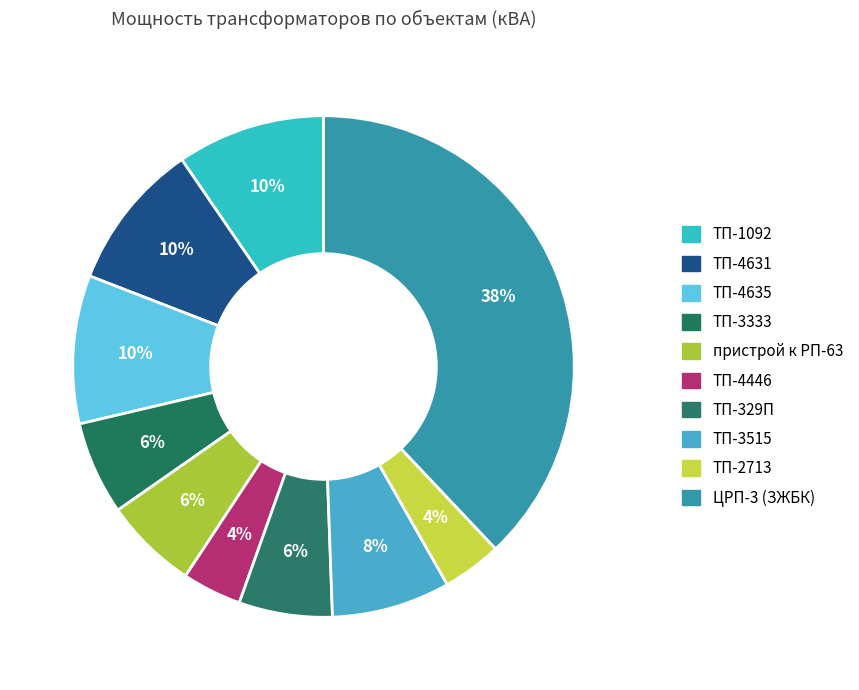

What is the ratio of the value at ТП-4631 to the value at ТП-2713?

2.5